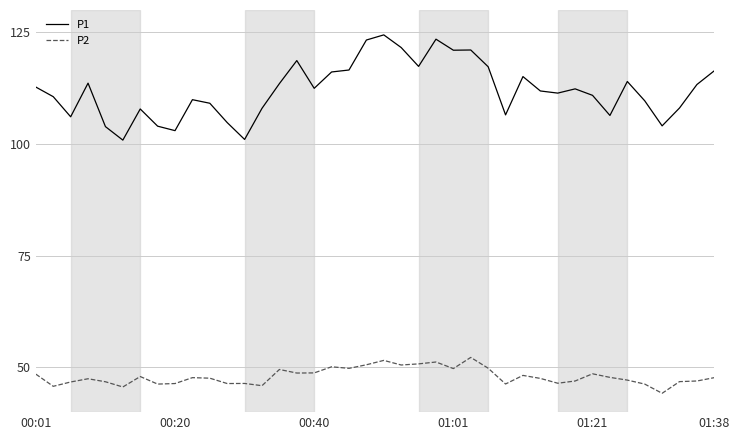

List the series in order of their overall mean, highest first.

P1, P2